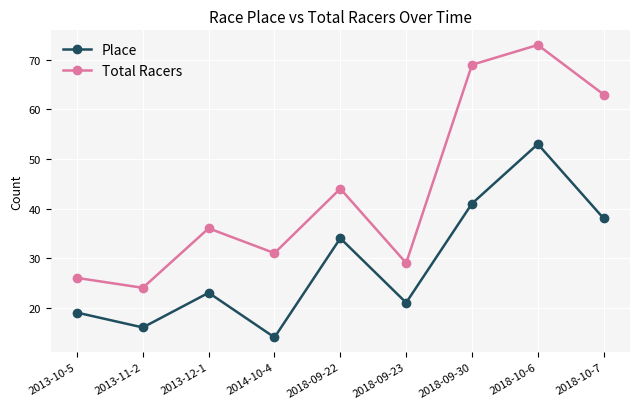

Reading right to left, extract all data points from this chart.

Place: 2018-10-7=38	2018-10-6=53	2018-09-30=41	2018-09-23=21	2018-09-22=34	2014-10-4=14	2013-12-1=23	2013-11-2=16	2013-10-5=19
Total Racers: 2018-10-7=63	2018-10-6=73	2018-09-30=69	2018-09-23=29	2018-09-22=44	2014-10-4=31	2013-12-1=36	2013-11-2=24	2013-10-5=26